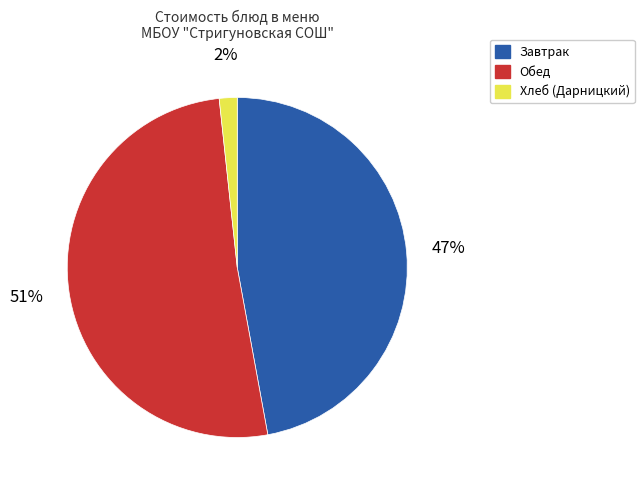

To the nearest percent, what is the difference between the largest and smallest slice percentages?

49%